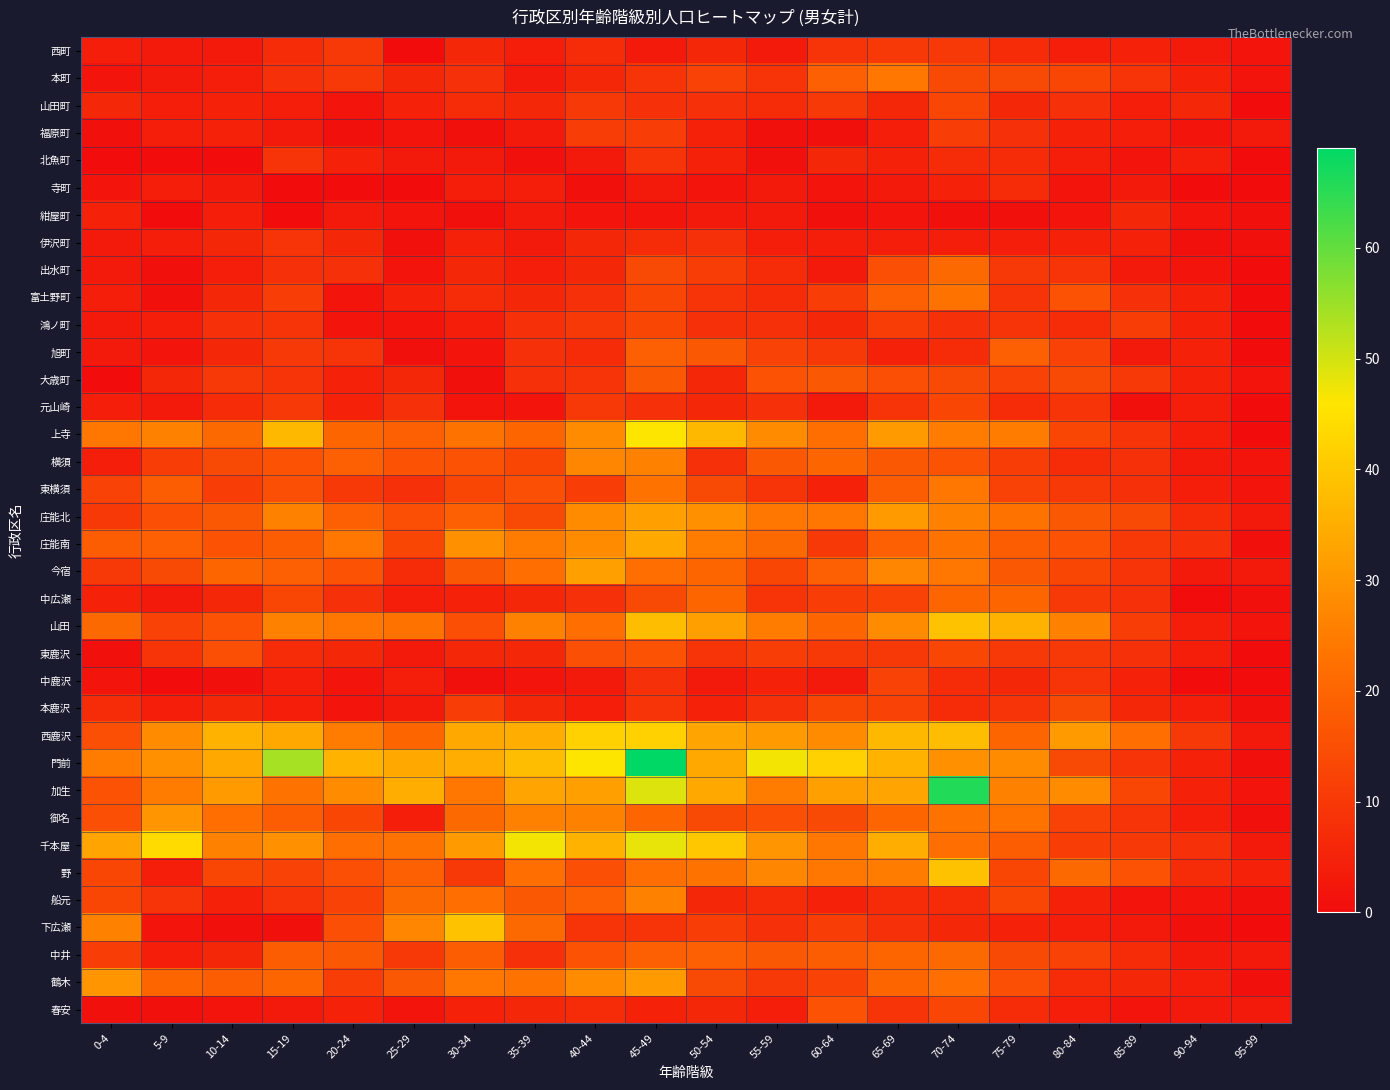

Reading right to left, transcribe all the data shown in this chart.

西町: 95-99=2	90-94=3	85-89=5	80-84=4	75-79=7	70-74=10	65-69=10	60-64=9	55-59=3	50-54=6	45-49=3	40-44=7	35-39=4	30-34=6	25-29=0	20-24=10	15-19=7	10-14=3	5-9=3	0-4=4
本町: 95-99=2	90-94=5	85-89=9	80-84=13	75-79=14	70-74=14	65-69=24	60-64=19	55-59=9	50-54=12	45-49=9	40-44=6	35-39=3	30-34=8	25-29=6	20-24=10	15-19=8	10-14=4	5-9=3	0-4=2
山田町: 95-99=0	90-94=6	85-89=4	80-84=8	75-79=6	70-74=13	65-69=6	60-64=10	55-59=7	50-54=8	45-49=8	40-44=10	35-39=6	30-34=7	25-29=5	20-24=2	15-19=4	10-14=5	5-9=4	0-4=6
福原町: 95-99=3	90-94=2	85-89=4	80-84=5	75-79=8	70-74=11	65-69=4	60-64=1	55-59=1	50-54=5	45-49=11	40-44=11	35-39=3	30-34=1	25-29=2	20-24=1	15-19=3	10-14=5	5-9=4	0-4=1
北魚町: 95-99=0	90-94=4	85-89=2	80-84=4	75-79=7	70-74=7	65-69=5	60-64=6	55-59=1	50-54=5	45-49=9	40-44=3	35-39=1	30-34=3	25-29=3	20-24=5	15-19=9	10-14=0	5-9=0	0-4=0
寺町: 95-99=0	90-94=0	85-89=3	80-84=2	75-79=7	70-74=5	65-69=3	60-64=2	55-59=3	50-54=2	45-49=3	40-44=1	35-39=4	30-34=4	25-29=0	20-24=0	15-19=0	10-14=3	5-9=4	0-4=2
紺屋町: 95-99=1	90-94=2	85-89=6	80-84=2	75-79=1	70-74=1	65-69=2	60-64=1	55-59=3	50-54=3	45-49=2	40-44=2	35-39=3	30-34=1	25-29=2	20-24=3	15-19=0	10-14=4	5-9=0	0-4=5
伊沢町: 95-99=1	90-94=1	85-89=5	80-84=5	75-79=4	70-74=4	65-69=4	60-64=4	55-59=4	50-54=8	45-49=7	40-44=6	35-39=3	30-34=5	25-29=1	20-24=6	15-19=9	10-14=6	5-9=4	0-4=3
出水町: 95-99=0	90-94=2	85-89=3	80-84=9	75-79=10	70-74=21	65-69=15	60-64=3	55-59=7	50-54=11	45-49=14	40-44=6	35-39=4	30-34=6	25-29=2	20-24=8	15-19=8	10-14=4	5-9=1	0-4=3
富土野町: 95-99=0	90-94=5	85-89=8	80-84=16	75-79=9	70-74=23	65-69=19	60-64=11	55-59=7	50-54=9	45-49=13	40-44=8	35-39=6	30-34=7	25-29=5	20-24=2	15-19=11	10-14=6	5-9=1	0-4=4
鴻ノ町: 95-99=0	90-94=5	85-89=11	80-84=7	75-79=9	70-74=8	65-69=11	60-64=6	55-59=8	50-54=8	45-49=13	40-44=10	35-39=8	30-34=4	25-29=2	20-24=2	15-19=9	10-14=8	5-9=4	0-4=3
旭町: 95-99=0	90-94=5	85-89=3	80-84=12	75-79=19	70-74=7	65-69=5	60-64=10	55-59=12	50-54=17	45-49=19	40-44=7	35-39=8	30-34=2	25-29=1	20-24=9	15-19=10	10-14=6	5-9=2	0-4=3
大歳町: 95-99=2	90-94=5	85-89=10	80-84=14	75-79=12	70-74=14	65-69=15	60-64=17	55-59=16	50-54=6	45-49=17	40-44=9	35-39=8	30-34=1	25-29=6	20-24=5	15-19=9	10-14=10	5-9=6	0-4=0
元山崎: 95-99=0	90-94=4	85-89=1	80-84=9	75-79=7	70-74=13	65-69=9	60-64=3	55-59=8	50-54=6	45-49=8	40-44=10	35-39=2	30-34=2	25-29=8	20-24=5	15-19=10	10-14=7	5-9=3	0-4=4
上寺: 95-99=0	90-94=4	85-89=9	80-84=13	75-79=25	70-74=25	65-69=31	60-64=22	55-59=28	50-54=37	45-49=46	40-44=28	35-39=20	30-34=23	25-29=19	20-24=20	15-19=37	10-14=21	5-9=26	0-4=24
横須: 95-99=2	90-94=3	85-89=8	80-84=7	75-79=11	70-74=16	65-69=17	60-64=20	55-59=17	50-54=8	45-49=26	40-44=27	35-39=13	30-34=16	25-29=16	20-24=19	15-19=16	10-14=14	5-9=11	0-4=4
東横須: 95-99=2	90-94=4	85-89=8	80-84=10	75-79=12	70-74=24	65-69=18	60-64=5	55-59=9	50-54=14	45-49=23	40-44=11	35-39=15	30-34=13	25-29=8	20-24=10	15-19=15	10-14=11	5-9=18	0-4=12
庄能北: 95-99=3	90-94=7	85-89=14	80-84=17	75-79=23	70-74=26	65-69=31	60-64=24	55-59=24	50-54=29	45-49=32	40-44=28	35-39=14	30-34=19	25-29=15	20-24=19	15-19=26	10-14=17	5-9=15	0-4=10
庄能南: 95-99=1	90-94=8	85-89=10	80-84=16	75-79=18	70-74=23	65-69=19	60-64=10	55-59=21	50-54=25	45-49=34	40-44=28	35-39=25	30-34=29	25-29=13	20-24=24	15-19=18	10-14=16	5-9=19	0-4=18
今宿: 95-99=3	90-94=3	85-89=9	80-84=13	75-79=17	70-74=24	65-69=27	60-64=19	55-59=13	50-54=20	45-49=22	40-44=32	35-39=22	30-34=17	25-29=7	20-24=16	15-19=19	10-14=20	5-9=14	0-4=10
中広瀬: 95-99=1	90-94=0	85-89=8	80-84=10	75-79=20	70-74=20	65-69=12	60-64=11	55-59=9	50-54=20	45-49=14	40-44=8	35-39=6	30-34=5	25-29=4	20-24=8	15-19=13	10-14=6	5-9=3	0-4=5
山田: 95-99=2	90-94=4	85-89=11	80-84=26	75-79=36	70-74=39	65-69=28	60-64=20	55-59=25	50-54=32	45-49=38	40-44=22	35-39=26	30-34=15	25-29=23	20-24=24	15-19=26	10-14=16	5-9=12	0-4=21
東鹿沢: 95-99=0	90-94=4	85-89=8	80-84=10	75-79=10	70-74=13	65-69=10	60-64=10	55-59=11	50-54=9	45-49=16	40-44=15	35-39=6	30-34=6	25-29=3	20-24=6	15-19=7	10-14=15	5-9=9	0-4=1
中鹿沢: 95-99=0	90-94=0	85-89=5	80-84=9	75-79=6	70-74=7	65-69=12	60-64=3	55-59=5	50-54=3	45-49=8	40-44=3	35-39=2	30-34=1	25-29=4	20-24=2	15-19=4	10-14=1	5-9=0	0-4=2
本鹿沢: 95-99=1	90-94=4	85-89=6	80-84=14	75-79=9	70-74=7	65-69=12	60-64=13	55-59=8	50-54=5	45-49=9	40-44=4	35-39=6	30-34=11	25-29=3	20-24=2	15-19=4	10-14=6	5-9=4	0-4=7
西鹿沢: 95-99=3	90-94=10	85-89=22	80-84=31	75-79=20	70-74=38	65-69=37	60-64=28	55-59=31	50-54=33	45-49=42	40-44=42	35-39=35	30-34=34	25-29=20	20-24=25	15-19=34	10-14=36	5-9=28	0-4=15
門前: 95-99=1	90-94=5	85-89=9	80-84=14	75-79=28	70-74=29	65-69=36	60-64=42	55-59=47	50-54=34	45-49=69	40-44=46	35-39=38	30-34=35	25-29=34	20-24=36	15-19=54	10-14=34	5-9=29	0-4=25
加生: 95-99=2	90-94=5	85-89=13	80-84=28	75-79=26	70-74=66	65-69=33	60-64=32	55-59=25	50-54=34	45-49=49	40-44=32	35-39=33	30-34=24	25-29=35	20-24=28	15-19=23	10-14=31	5-9=25	0-4=16
御名: 95-99=1	90-94=4	85-89=9	80-84=12	75-79=23	70-74=23	65-69=20	60-64=14	55-59=15	50-54=14	45-49=20	40-44=26	35-39=26	30-34=21	25-29=4	20-24=13	15-19=18	10-14=22	5-9=30	0-4=15
千本屋: 95-99=3	90-94=8	85-89=10	80-84=11	75-79=18	70-74=22	65-69=35	60-64=24	55-59=30	50-54=40	45-49=48	40-44=36	35-39=47	30-34=31	25-29=23	20-24=22	15-19=29	10-14=26	5-9=44	0-4=33
野: 95-99=5	90-94=7	85-89=16	80-84=21	75-79=13	70-74=39	65-69=25	60-64=24	55-59=27	50-54=23	45-49=22	40-44=15	35-39=22	30-34=10	25-29=19	20-24=15	15-19=12	10-14=13	5-9=4	0-4=13
船元: 95-99=1	90-94=2	85-89=2	80-84=5	75-79=13	70-74=7	65-69=7	60-64=5	55-59=7	50-54=6	45-49=26	40-44=19	35-39=17	30-34=22	25-29=21	20-24=12	15-19=9	10-14=5	5-9=9	0-4=13
下広瀬: 95-99=0	90-94=1	85-89=3	80-84=4	75-79=5	70-74=6	65-69=8	60-64=11	55-59=8	50-54=11	45-49=9	40-44=9	35-39=21	30-34=39	25-29=27	20-24=15	15-19=1	10-14=1	5-9=2	0-4=26
中井: 95-99=3	90-94=3	85-89=7	80-84=12	75-79=14	70-74=21	65-69=20	60-64=18	55-59=17	50-54=19	45-49=19	40-44=16	35-39=8	30-34=18	25-29=10	20-24=17	15-19=18	10-14=6	5-9=4	0-4=11
鶴木: 95-99=1	90-94=4	85-89=6	80-84=7	75-79=15	70-74=22	65-69=20	60-64=12	55-59=10	50-54=14	45-49=31	40-44=28	35-39=23	30-34=24	25-29=17	20-24=11	15-19=20	10-14=18	5-9=20	0-4=30
春安: 95-99=3	90-94=3	85-89=2	80-84=4	75-79=7	70-74=13	65-69=9	60-64=16	55-59=4	50-54=6	45-49=5	40-44=7	35-39=6	30-34=5	25-29=2	20-24=5	15-19=3	10-14=2	5-9=1	0-4=1